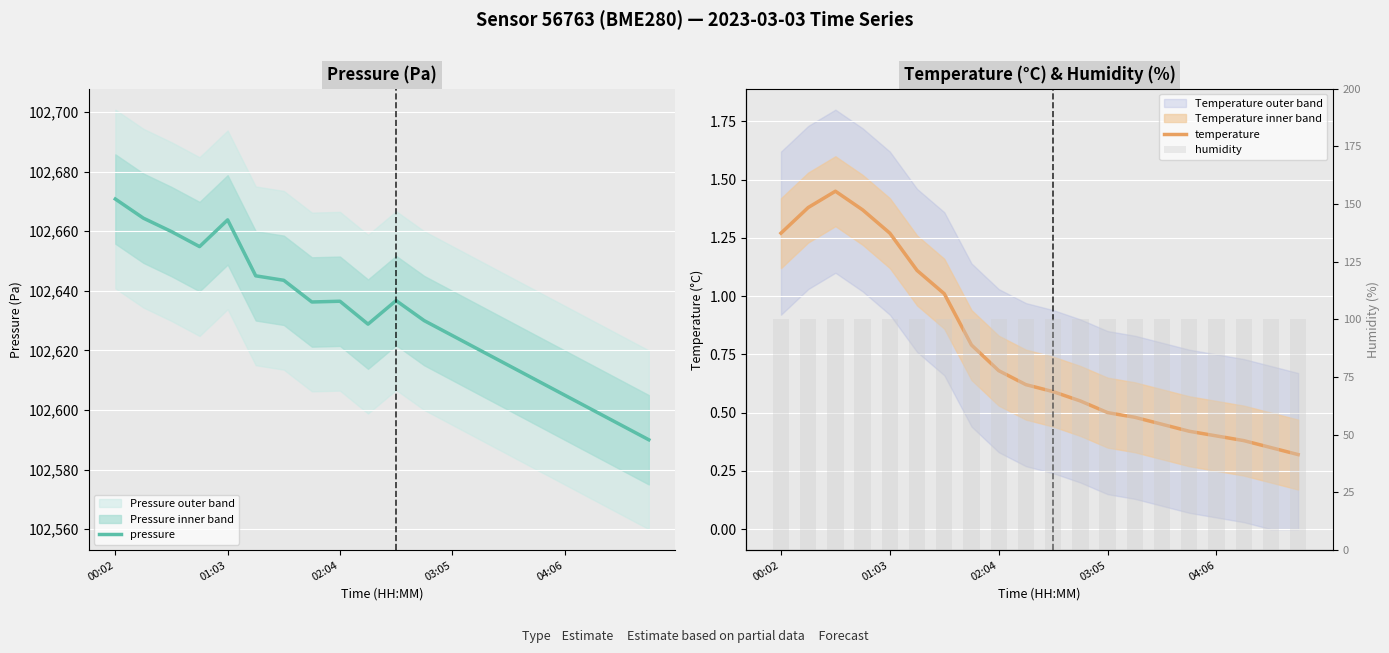

True or false: pressure has a value of 42895.4 at 11.

False